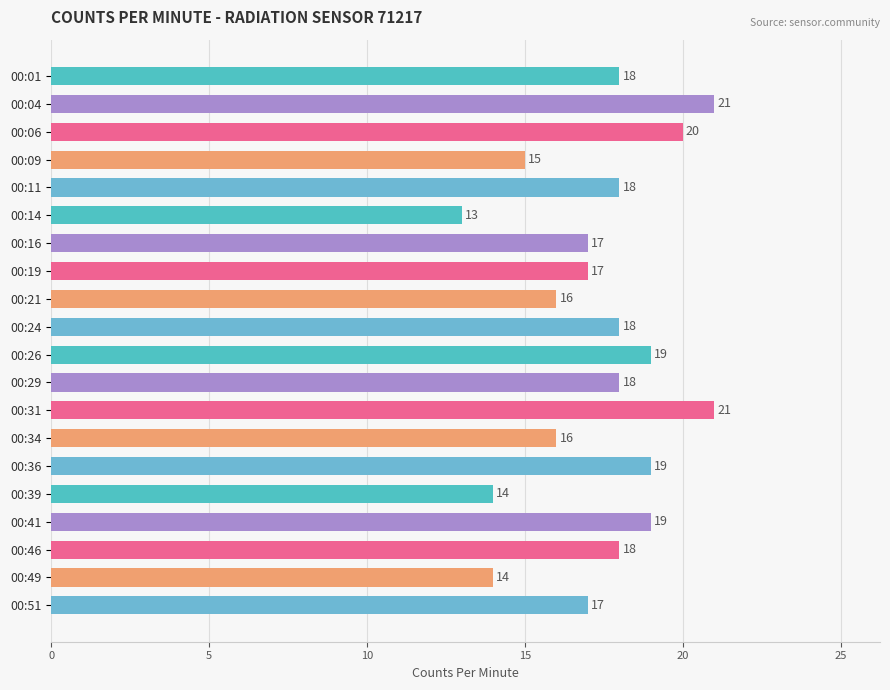

Is it true that the value at 00:01 is 32?

False